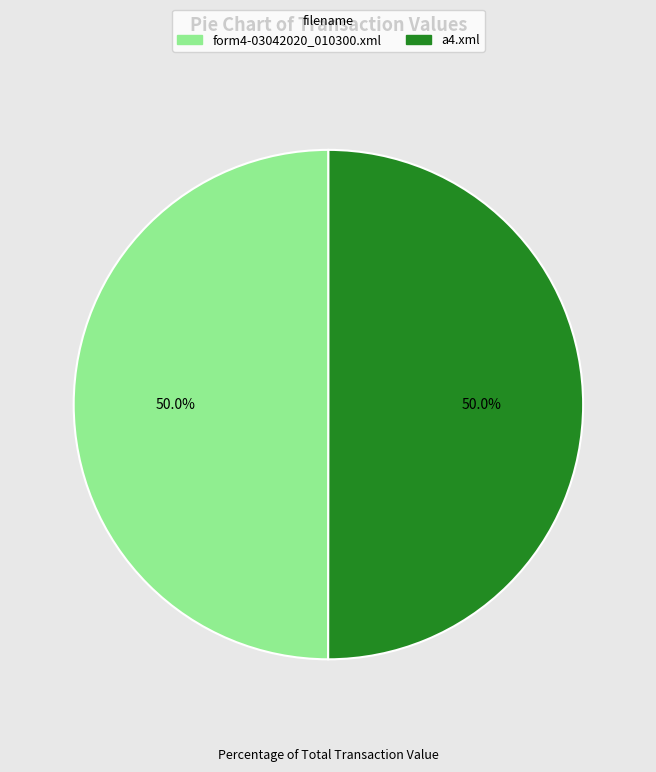

Approximately how many times larger is the value at form4-03042020_010300.xml compared to a4.xml?

1.0